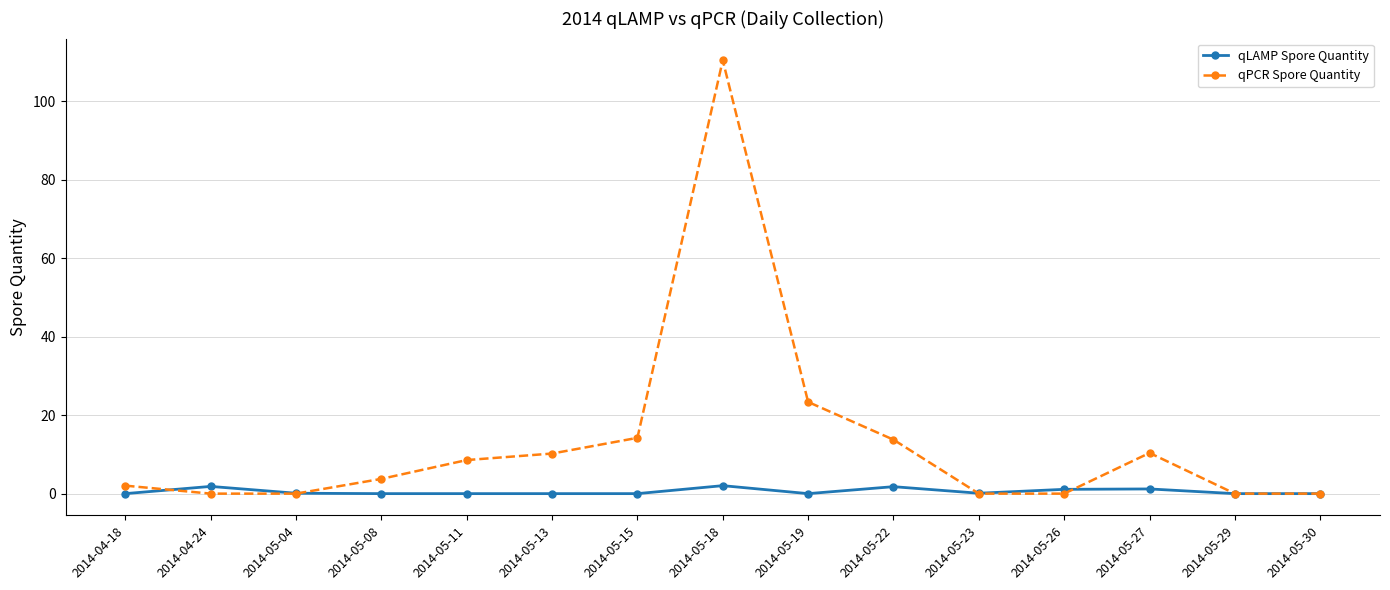

What is the spread (max minus min) of values at 2014-05-15?

14.2